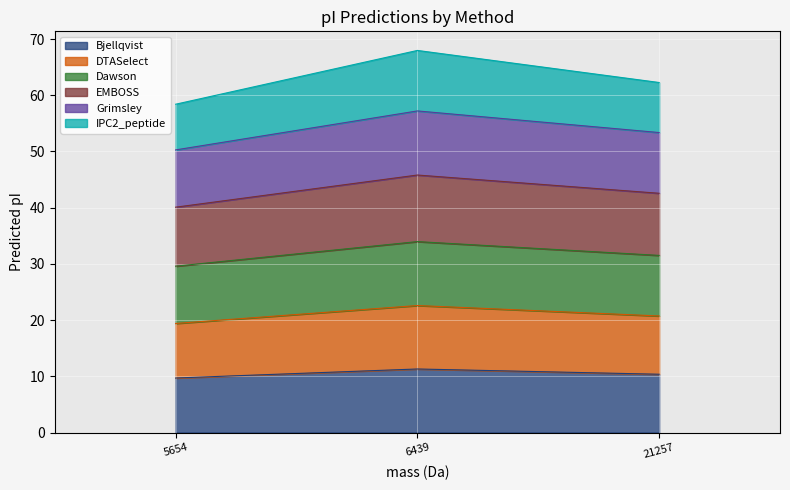

What is the total value across all series at 5654?

58.4